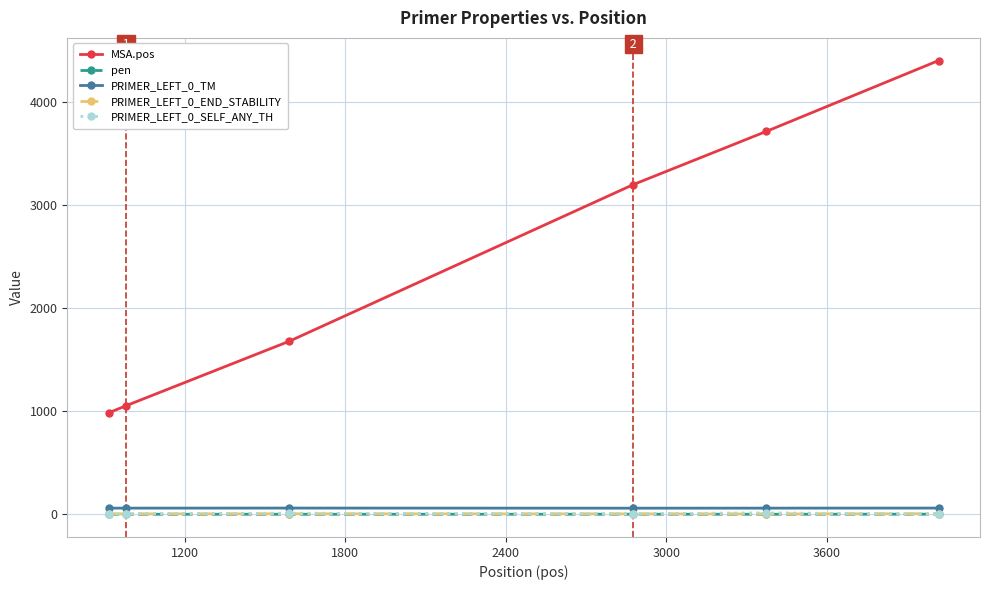

Which series has the largest range (max minus min)?

MSA.pos